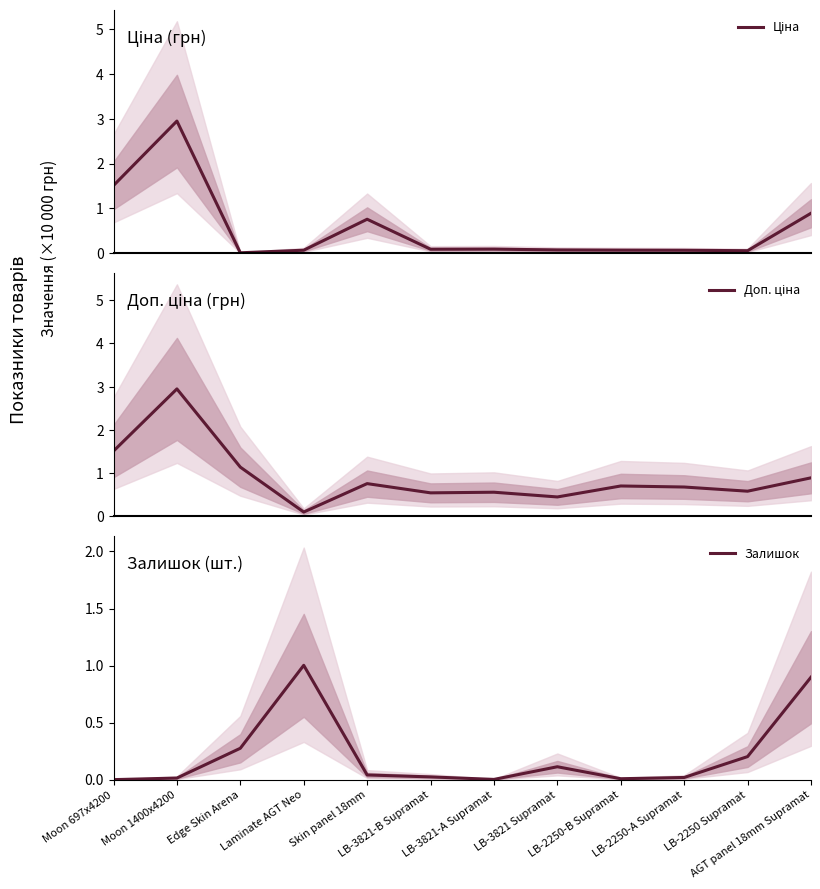

What position from the right is LB-2250-A Supramat?

3